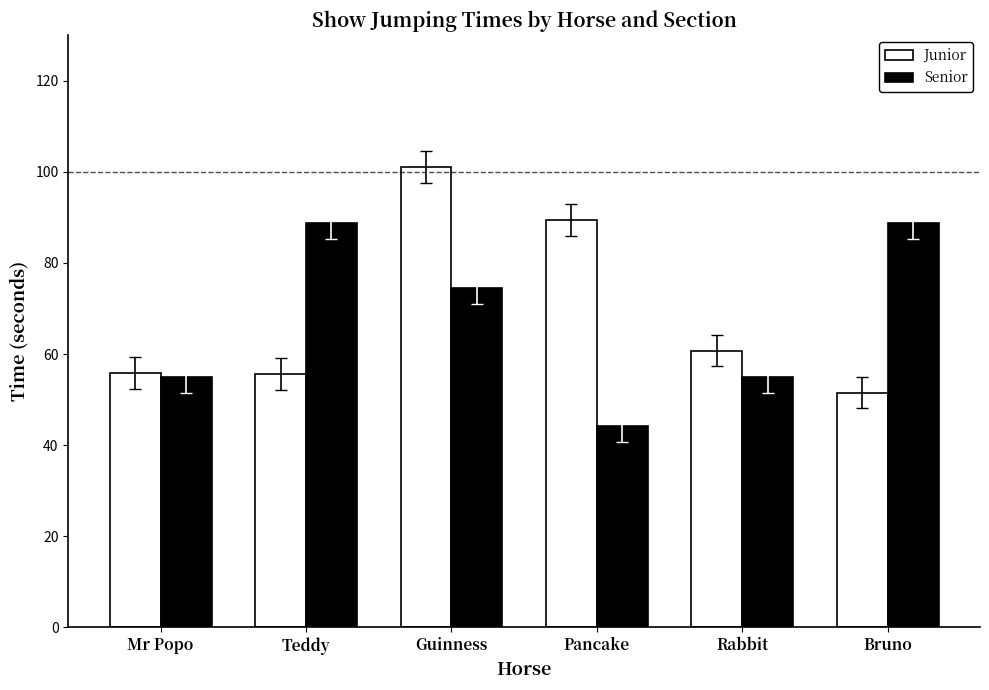

What is the highest value of the Junior series?

101.0